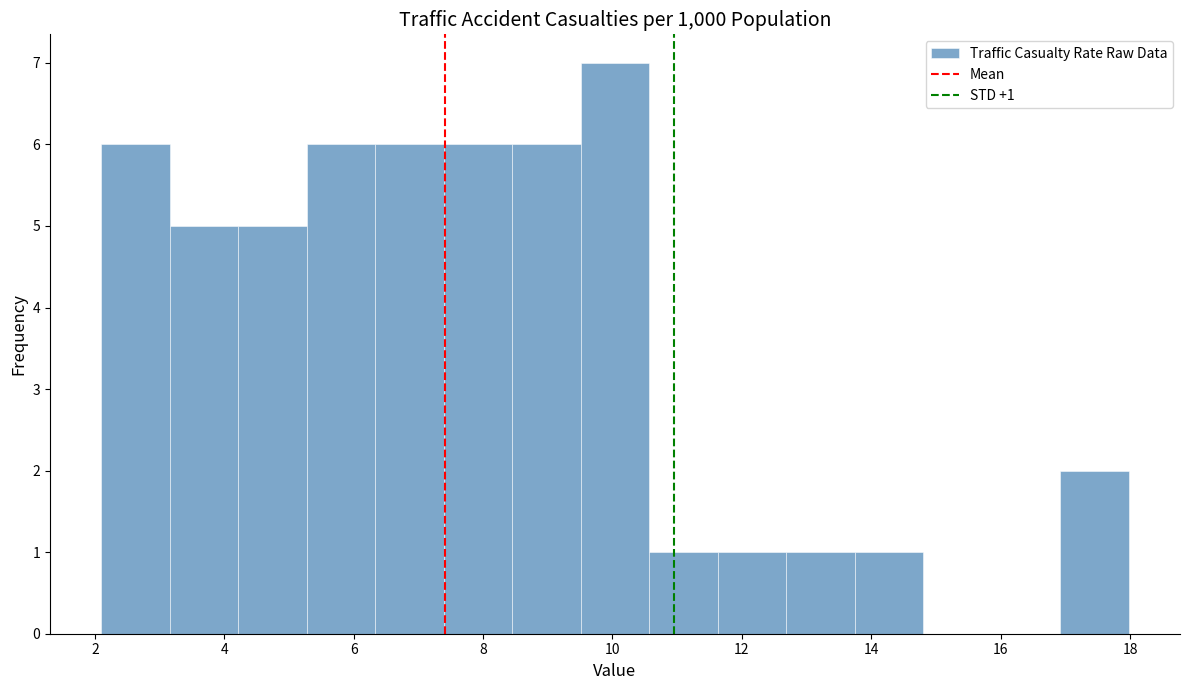

Which range on the x-axis has the tallest bar?

9.6 to 10.6